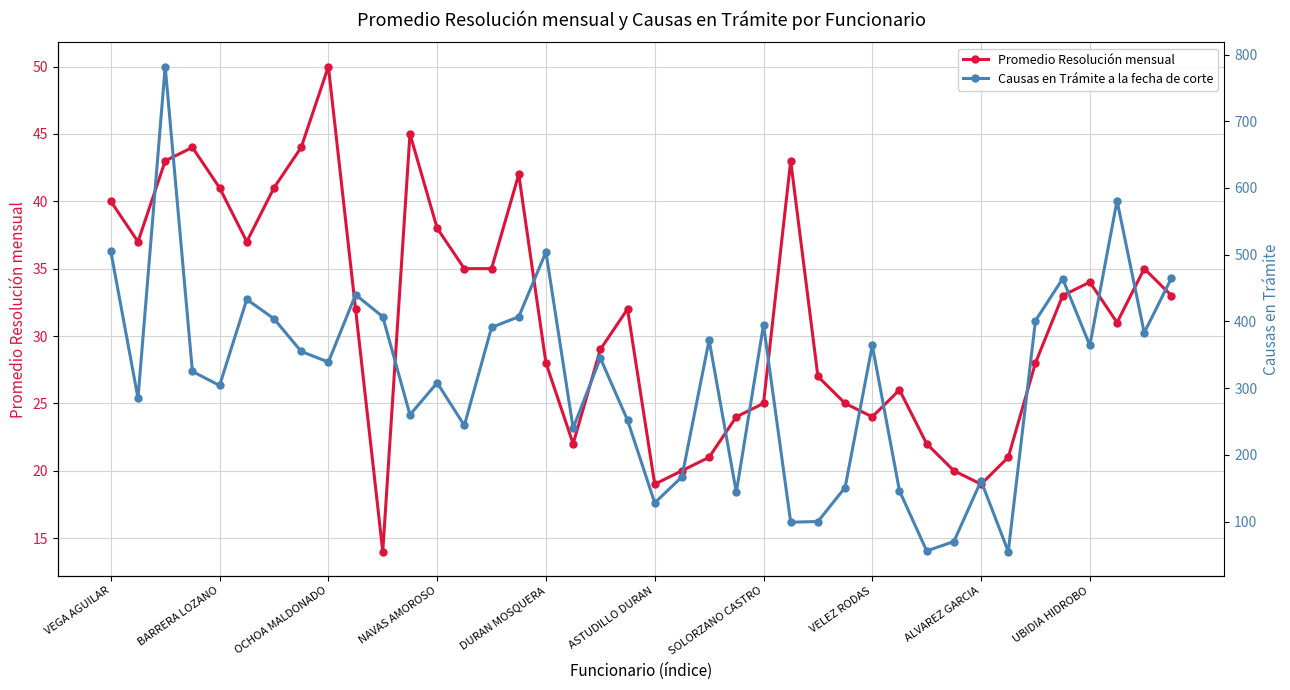

What is the highest value of the Promedio Resolución mensual series?

50